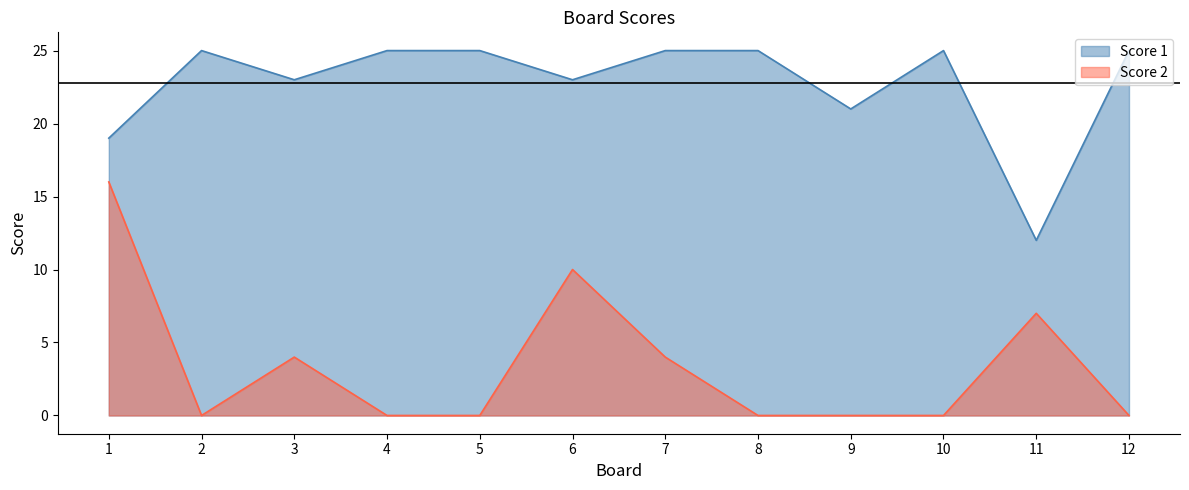

What is the sum of all Score 2 values?

41